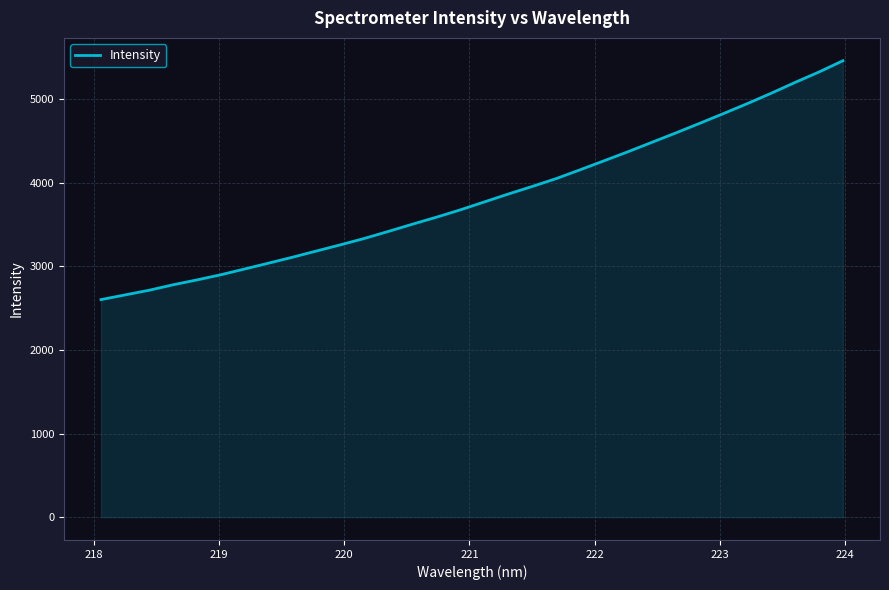

What is the greatest value displayed?

5460.5